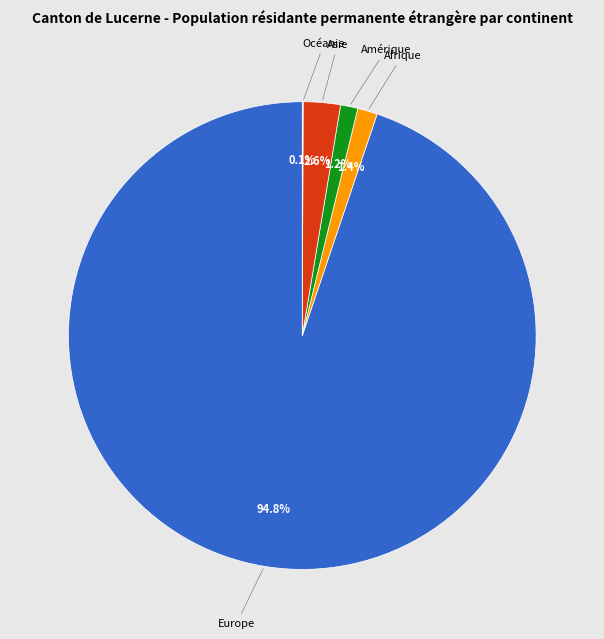

To the nearest percent, what is the combined percentage of Europe and Afrique?

96%